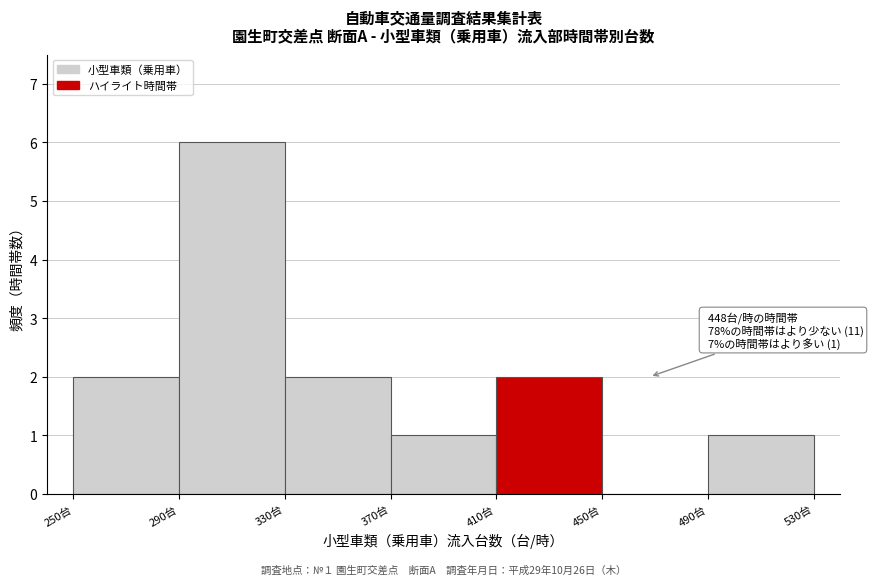

Over which range of the x-axis is the bar tallest?

290 to 330